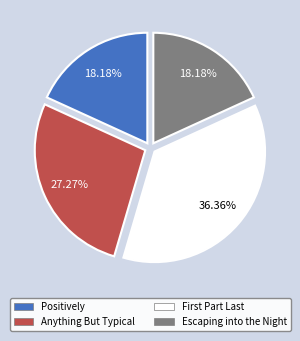

Which slice is the largest?

First Part Last